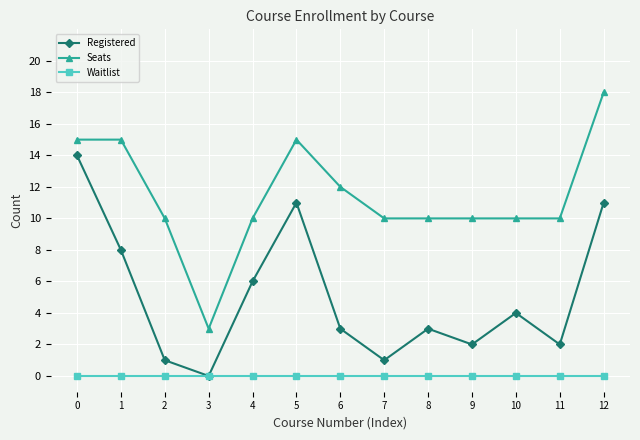

How many interior local valleys does the Registered series have?

4